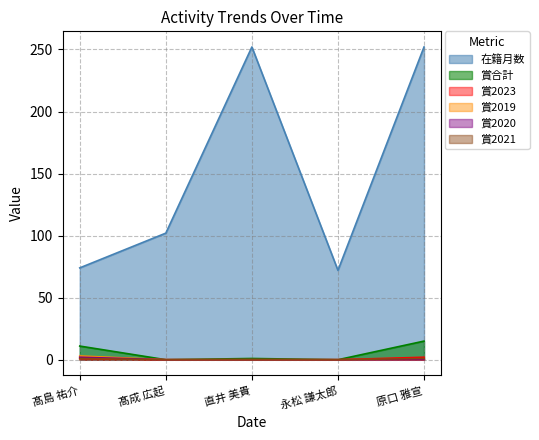

What is the total value across all series at 原口 雅宣?

270